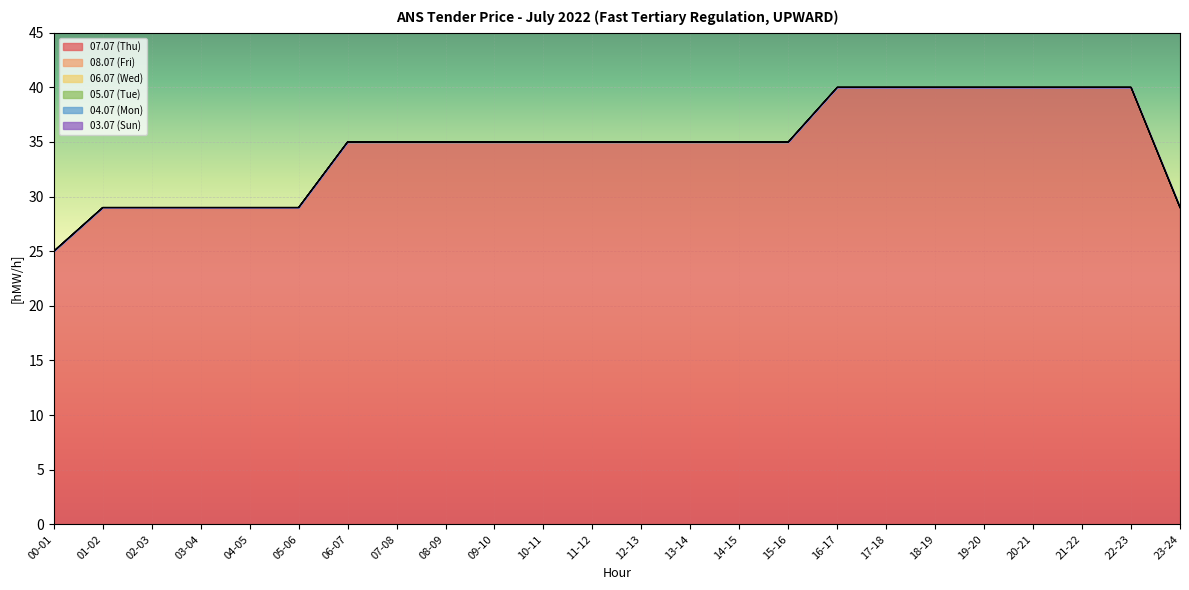

True or false: 08.07 (Fri) has more than 2 interior local peaks.

False